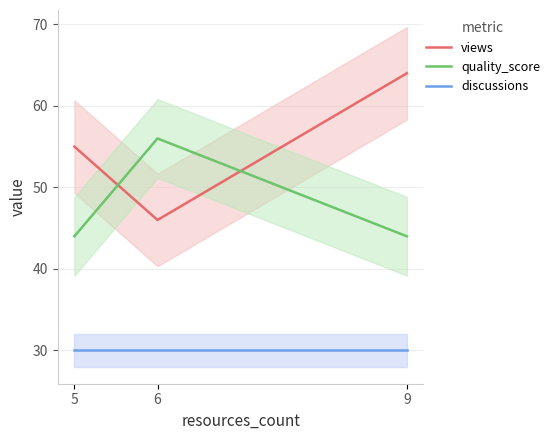

What is the greatest value displayed?

64.0